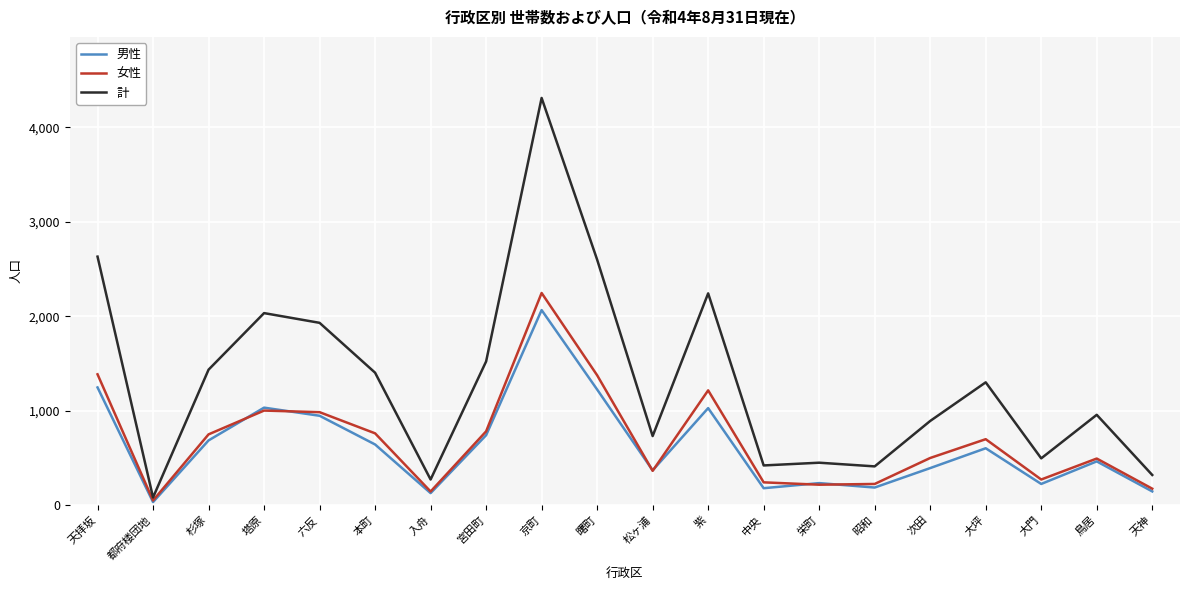

What is the spread (max minus min) of values at 天神?

174